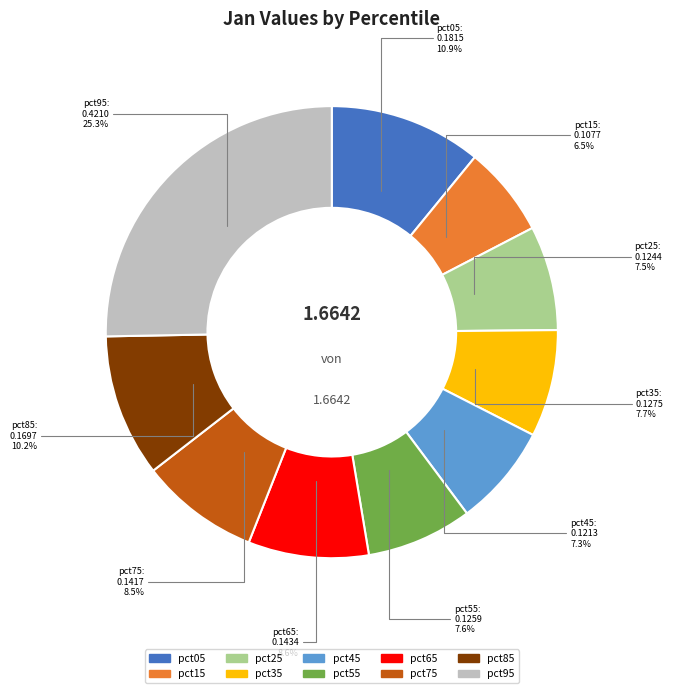

Does pct65 account for over 50% of the chart?

No